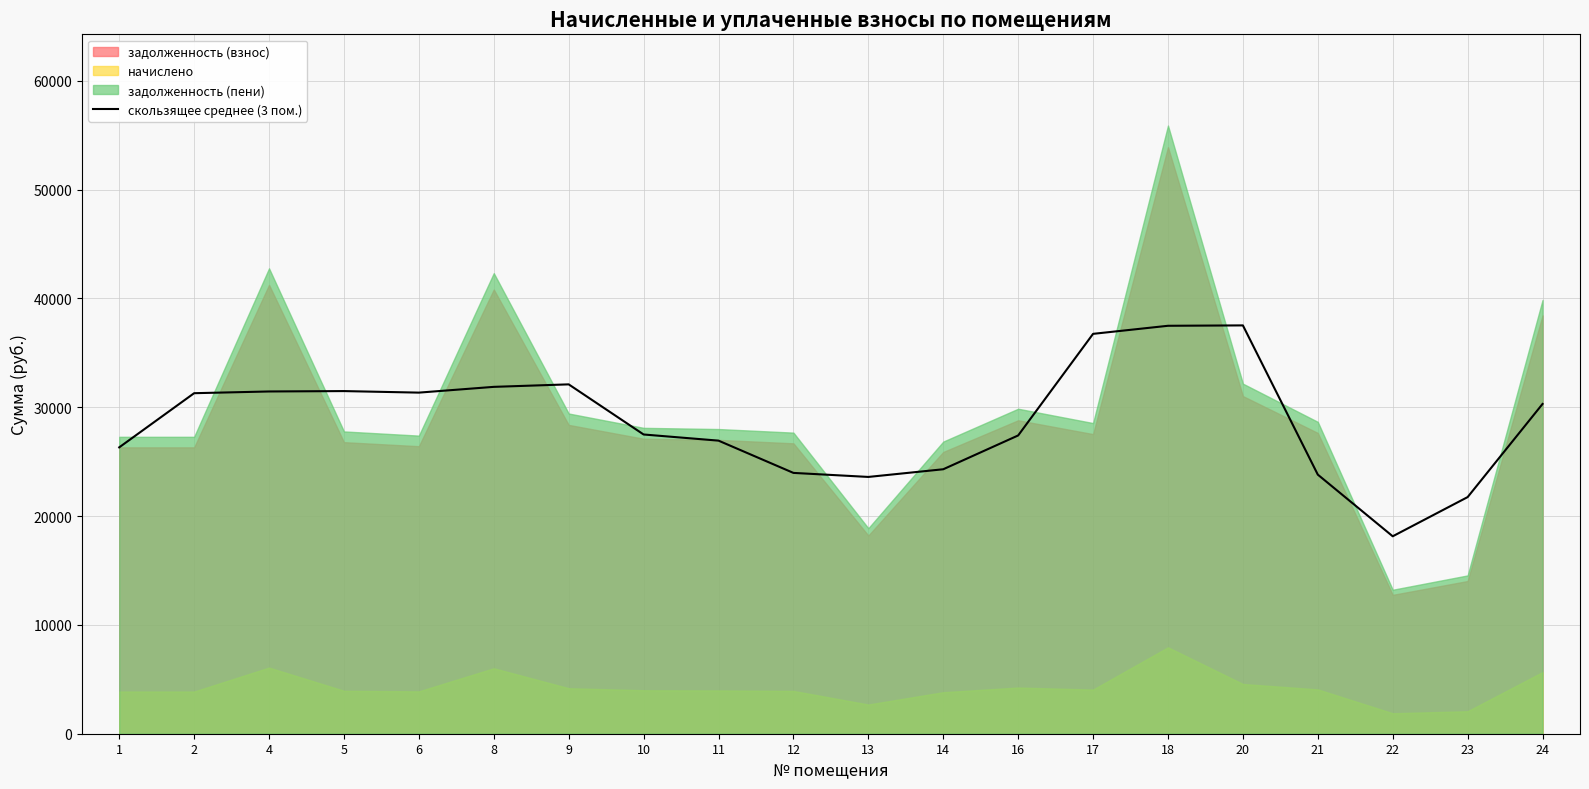

Between 12 and 24, which is larger?

24